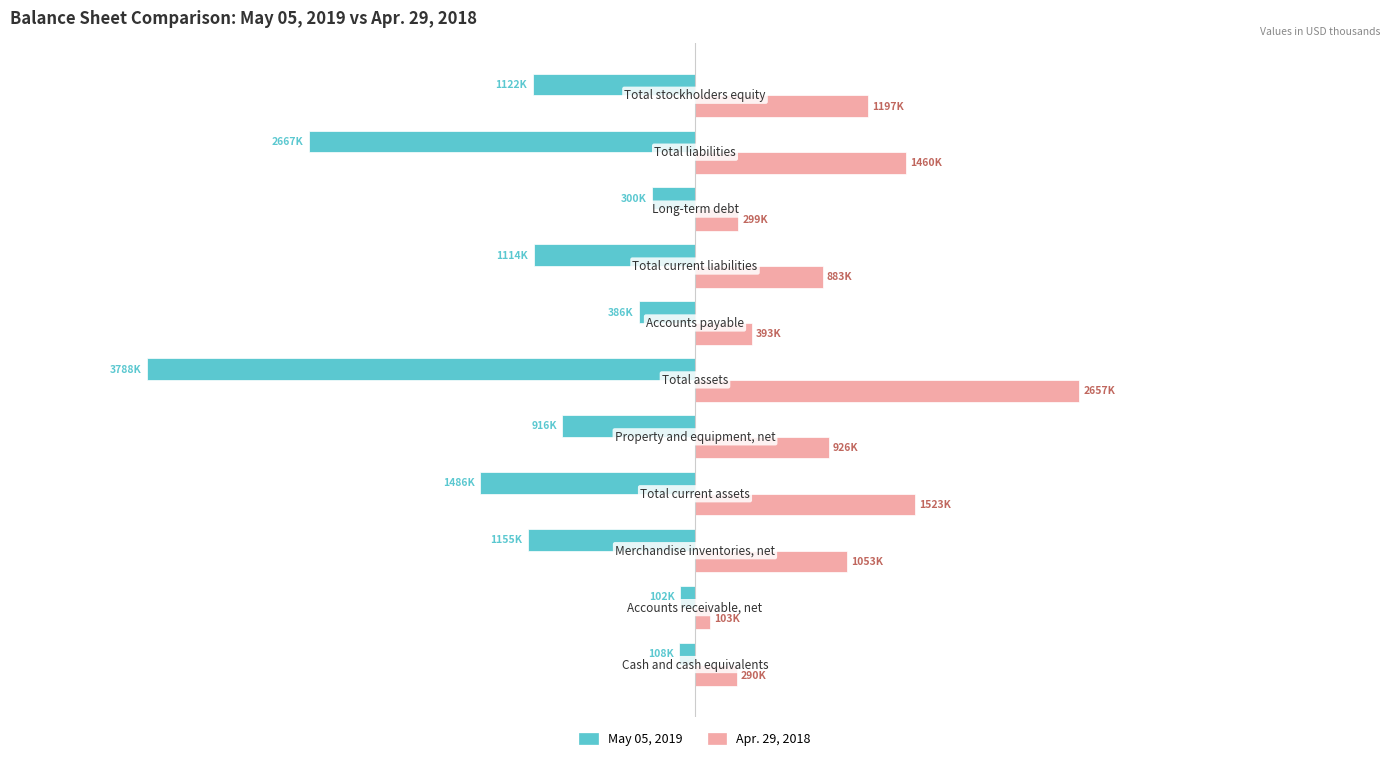

List the series in order of their peak value, highest first.

Apr. 29, 2018, May 05, 2019